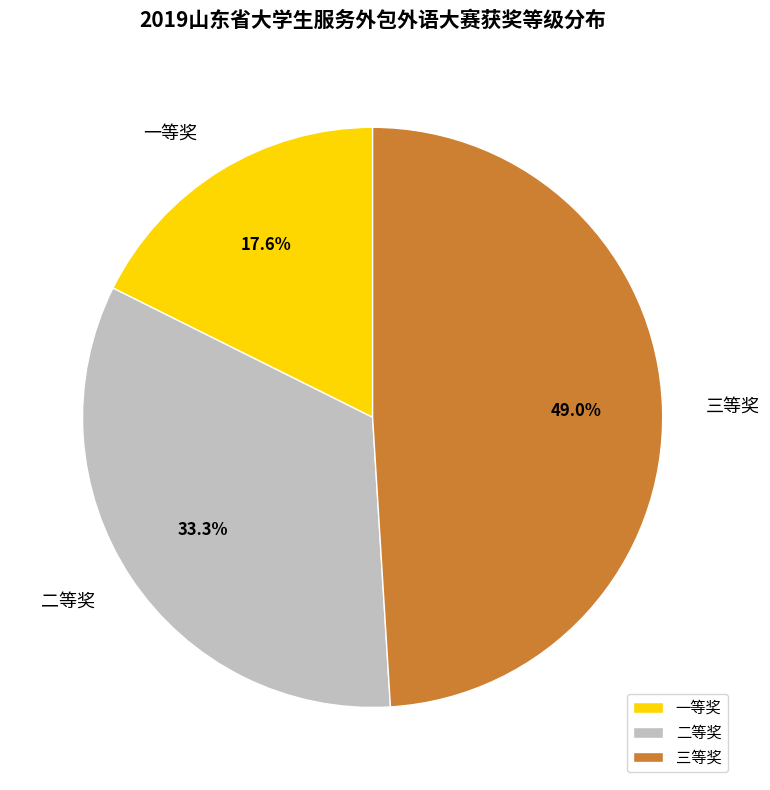

What portion of the pie excludes 一等奖?

82.4%